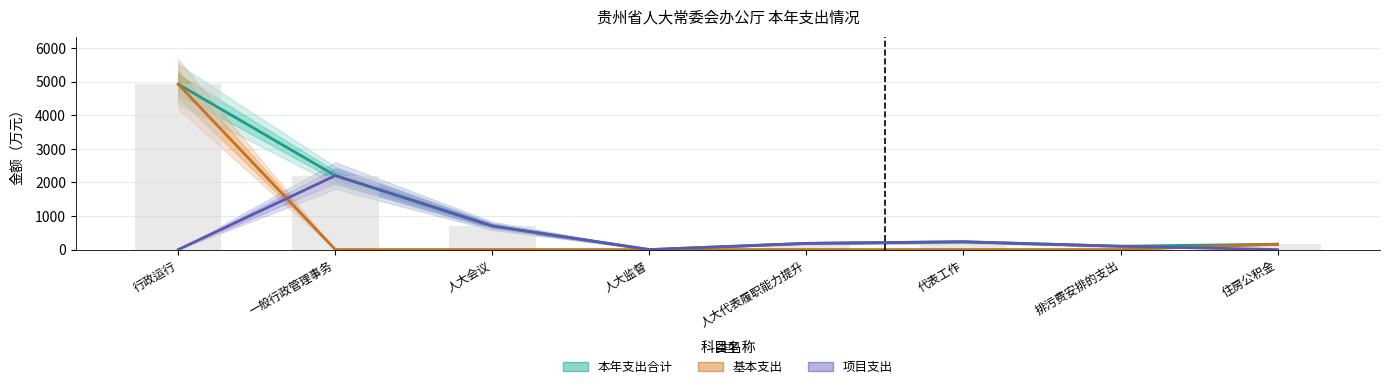

Rank the categories by 本年支出合计 value from highest to lowest.

行政运行, 一般行政管理事务, 人大会议, 代表工作, 人大代表履职能力提升, 住房公积金, 排污费安排的支出, 人大监督